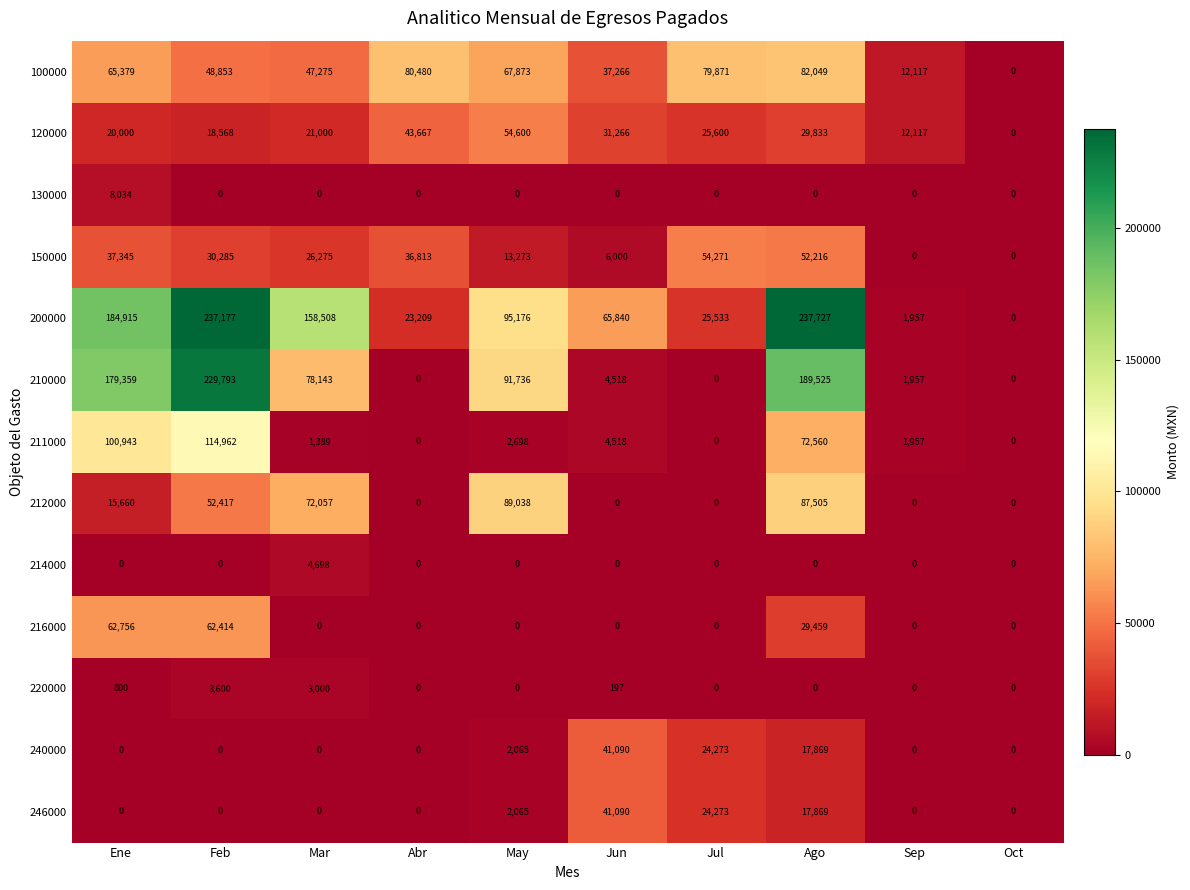

Between May and Oct, which series saw the biggest shift?

200000